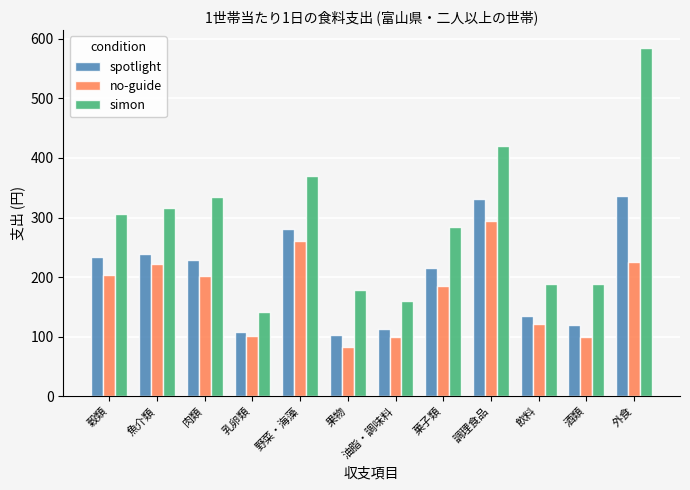

At which category is the sum across all series the highest?

外食